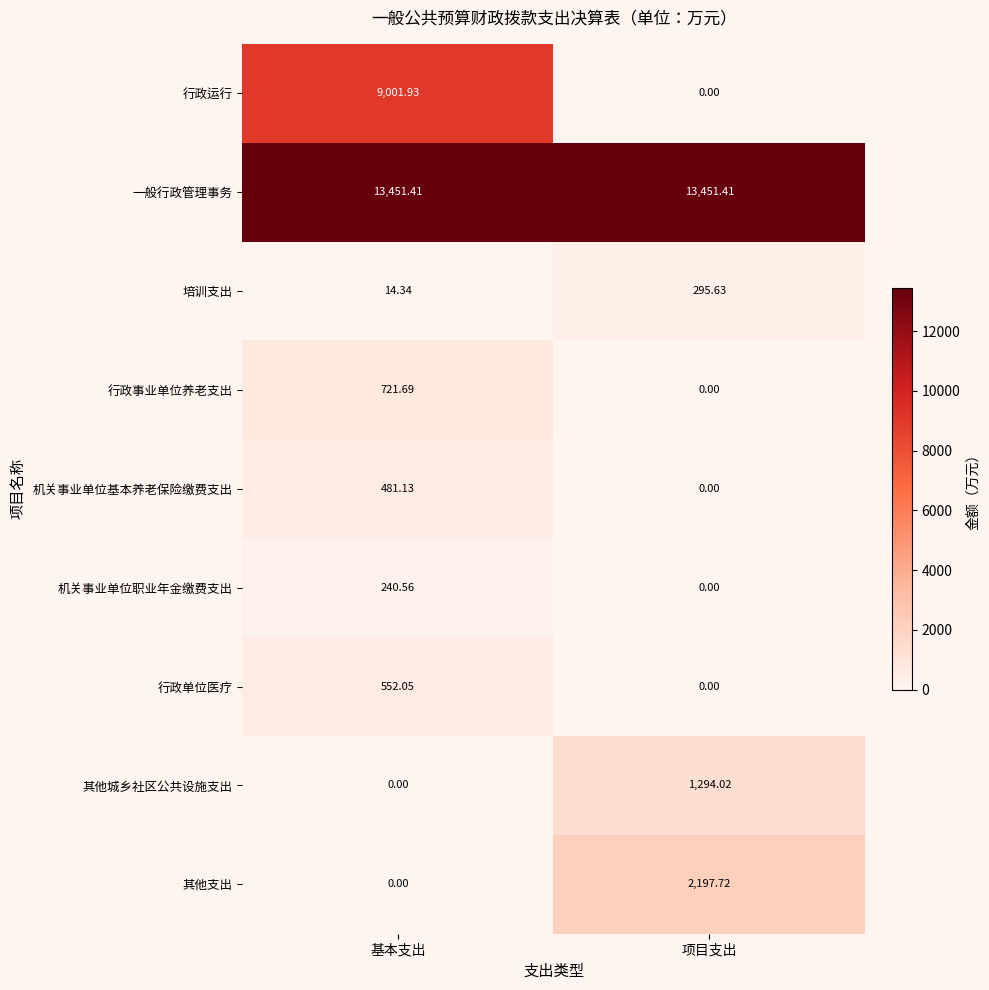

Which series has the largest total across all categories?

一般行政管理事务